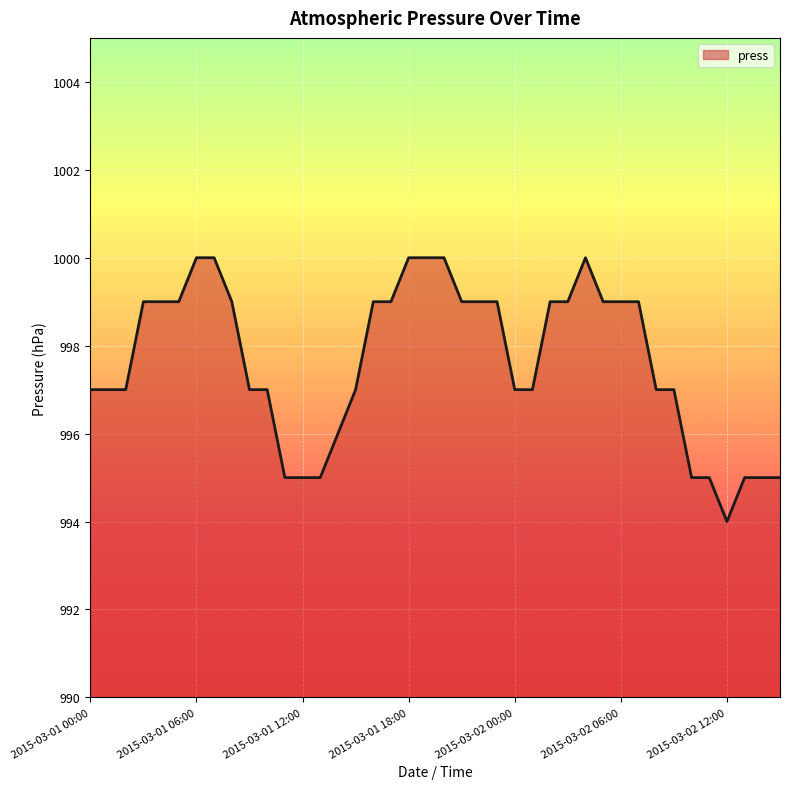

How many distinct data groups are displayed?

1